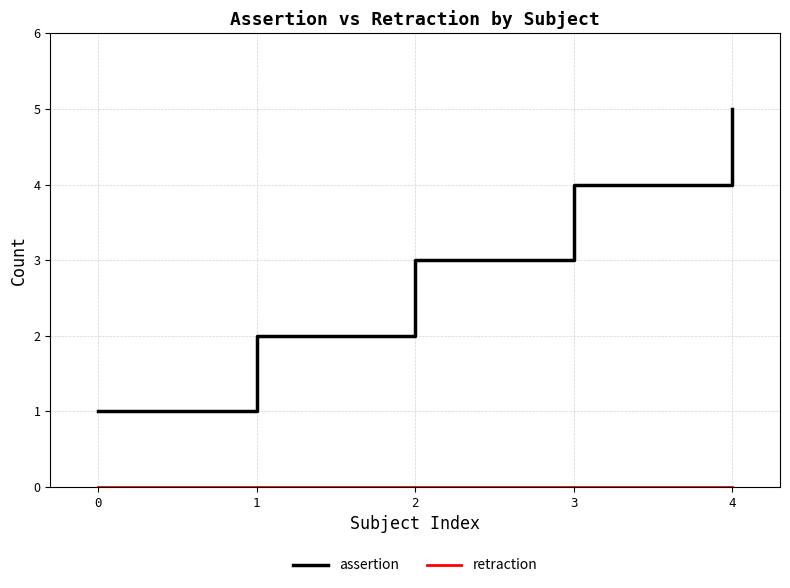

Which series changed the most between 1 and 3?

assertion